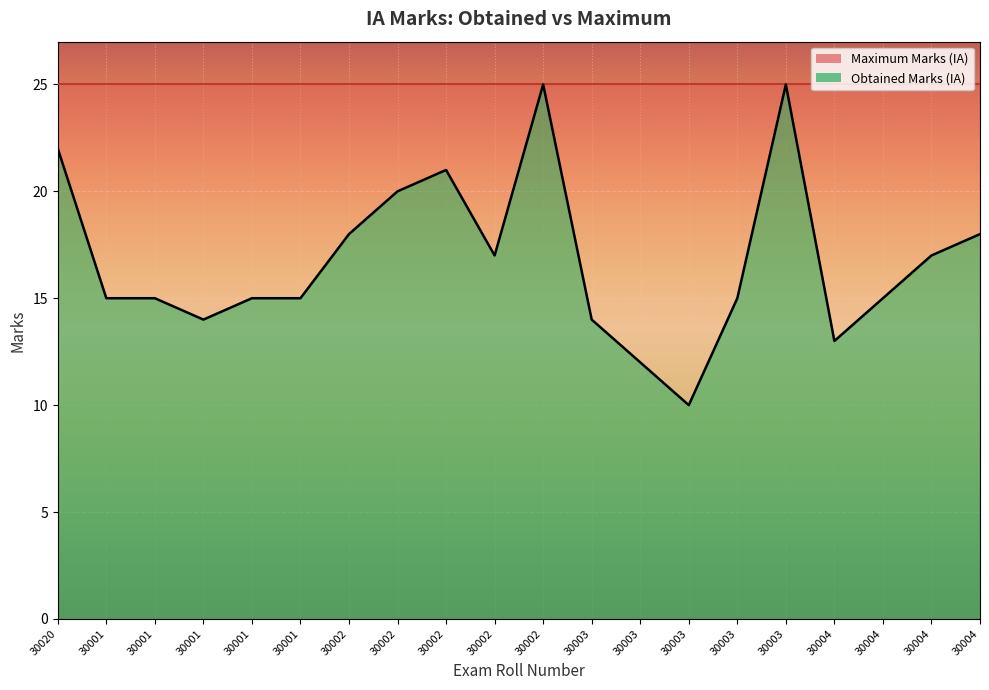

Reading left to right, list all the values displayed in this chart.

22	15	15	14	15	15	18	20	21	17	25	14	12	10	15	25	13	15	17	18